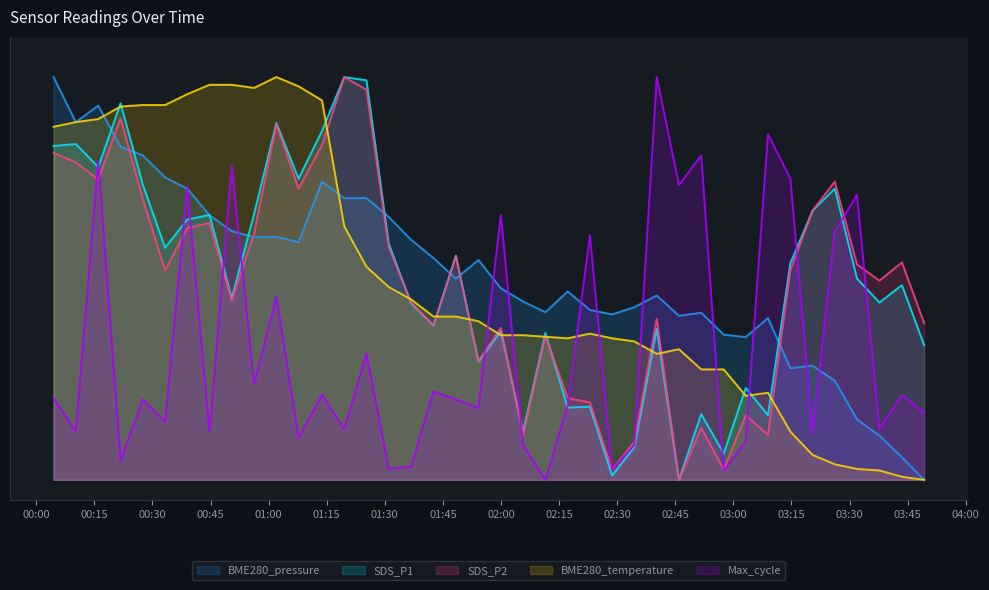

What position from the left is 2022/04/07 03:37:43?

38